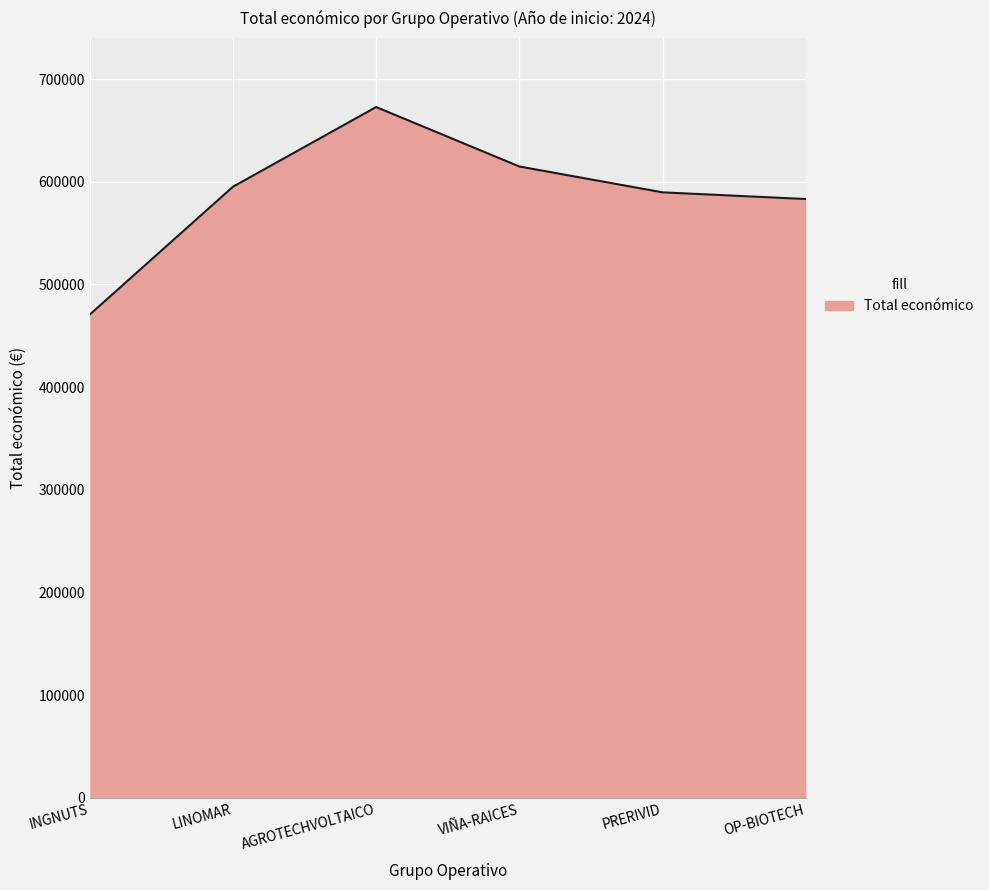

True or false: there are more than 1 points higher than both neighbors.

False